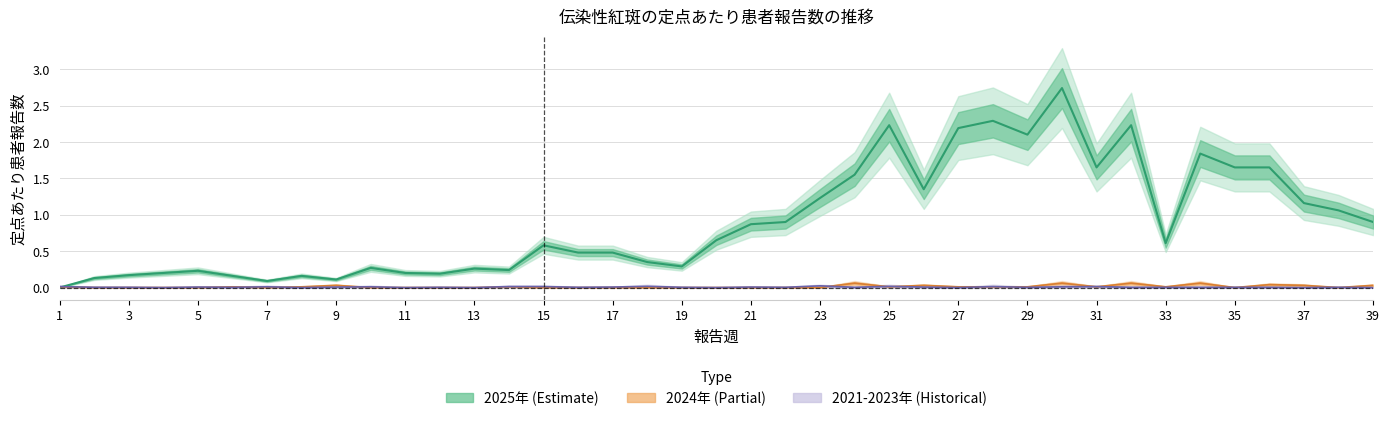

Reading left to right, list all the values displayed in this chart.

2025年: 0.0	0.1	0.2	0.2	0.2	0.2	0.1	0.2	0.1	0.3	0.2	0.2	0.3	0.2	0.6	0.5	0.5	0.3	0.3	0.7	0.9	0.9	1.2	1.6	2.2	1.4	2.2	2.3	2.1	2.7	1.6	2.2	0.6	1.8	1.6	1.6	1.2	1.1	0.9
2024年: 0.0	0.0	0.0	0.0	0.0	0.0	0.0	0.0	0.0	0.0	0.0	0.0	0.0	0.0	0.0	0.0	0.0	0.0	0.0	0.0	0.0	0.0	0.0	0.1	0.0	0.0	0.0	0.0	0.0	0.1	0.0	0.1	0.0	0.1	0.0	0.0	0.0	0.0	0.0
2021-2023年平均: 0.0	0.0	0.0	0.0	0.0	0.0	0.0	0.0	0.0	0.0	0.0	0.0	0.0	0.0	0.0	0.0	0.0	0.0	0.0	0.0	0.0	0.0	0.0	0.0	0.0	0.0	0.0	0.0	0.0	0.0	0.0	0.0	0.0	0.0	0.0	0.0	0.0	0.0	0.0